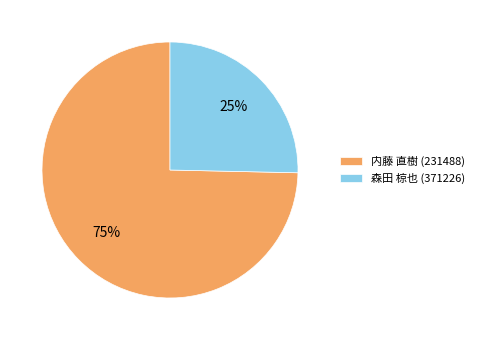

To the nearest percent, what is the average slice percentage?

50%